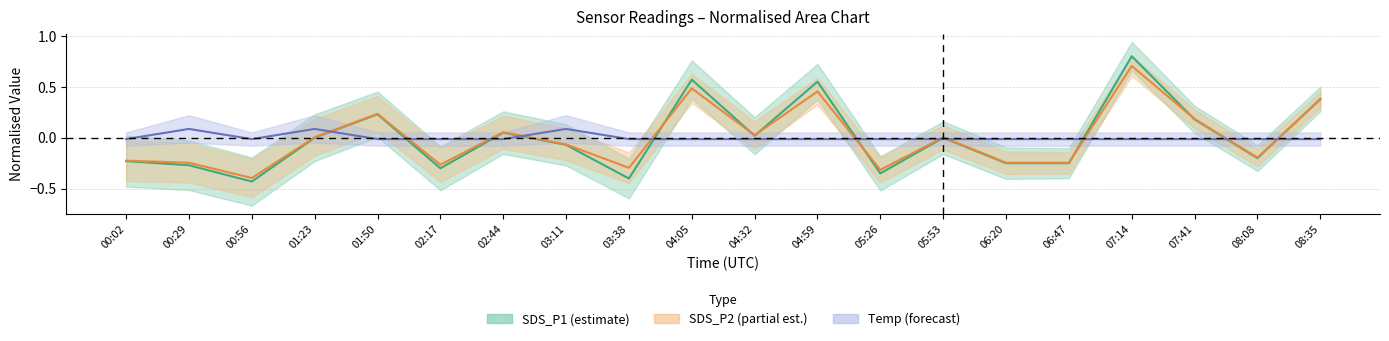

Is the value of SDS_P1 at 01:23 greater than the value of SDS_P2 at 00:29?

Yes